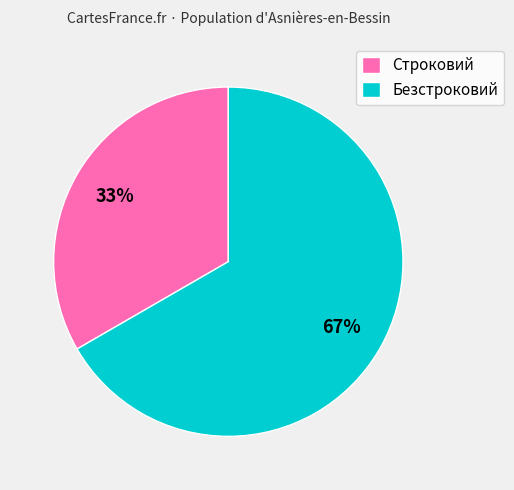

Is the sum of Безстроковий and Строковий greater than half?

Yes